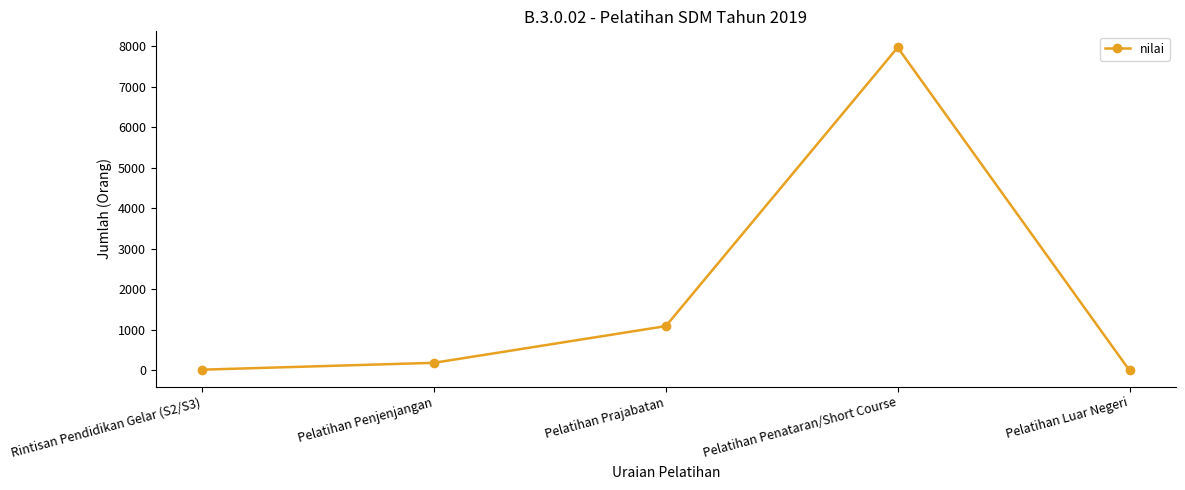

Which has a higher value, Pelatihan Prajabatan or Pelatihan Penataran/Short Course?

Pelatihan Penataran/Short Course